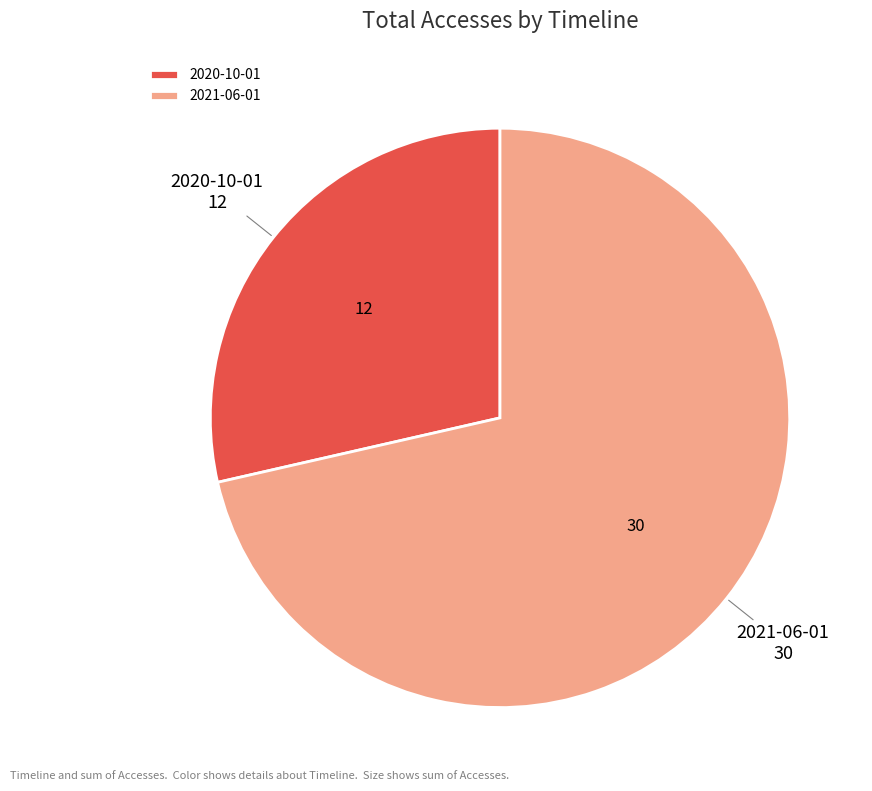

Approximately how many times larger is the value at 2020-10-01 compared to 2021-06-01?

0.4